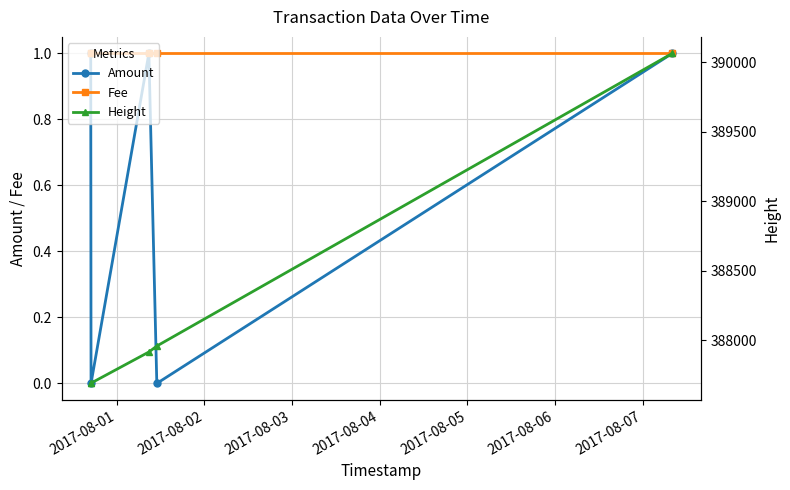

True or false: Fee and Amount intersect in this chart.

False